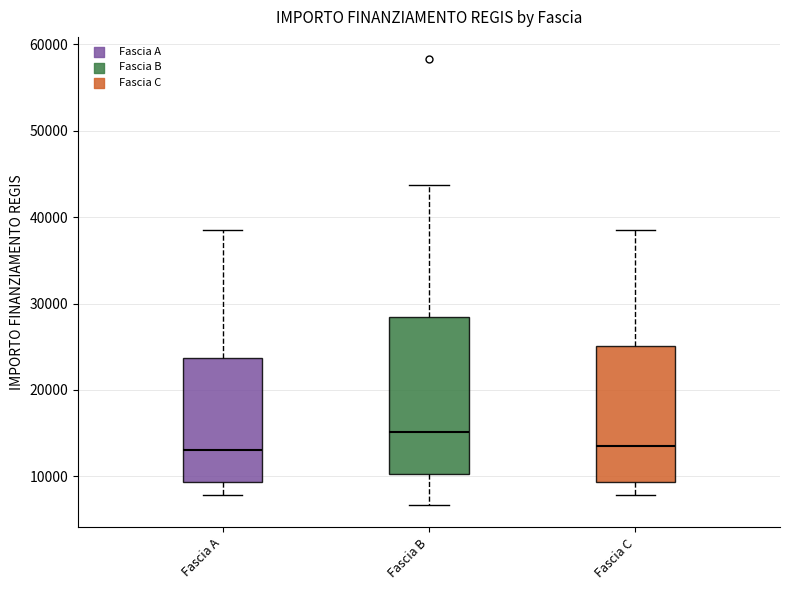

Reading left to right, transcribe this box plot: for each box, give where its median line is, the range the box spans, and where its two whiskers end, as read against the y-axis. The values are not printed on the chart, so give them approximately, as read against the axis.

Fascia A: median 13000, box 9000 to 24000, whiskers 8000 to 39000
Fascia B: median 15000, box 10000 to 28000, whiskers 7000 to 44000
Fascia C: median 14000, box 9000 to 25000, whiskers 8000 to 39000